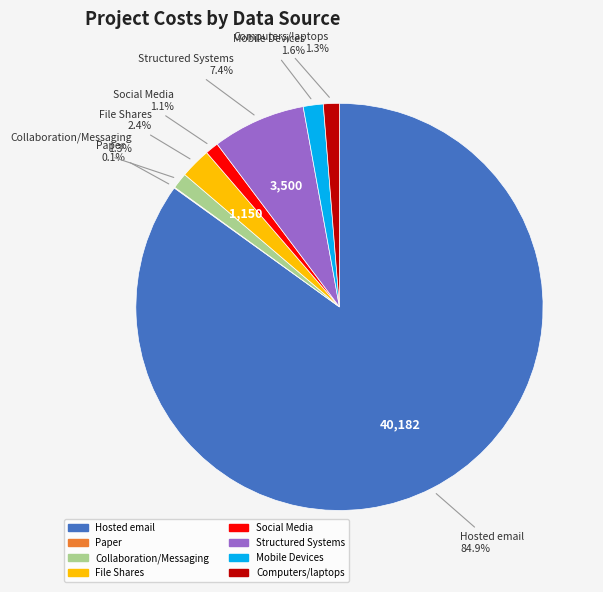

What is the largest slice in the pie chart?

Hosted email